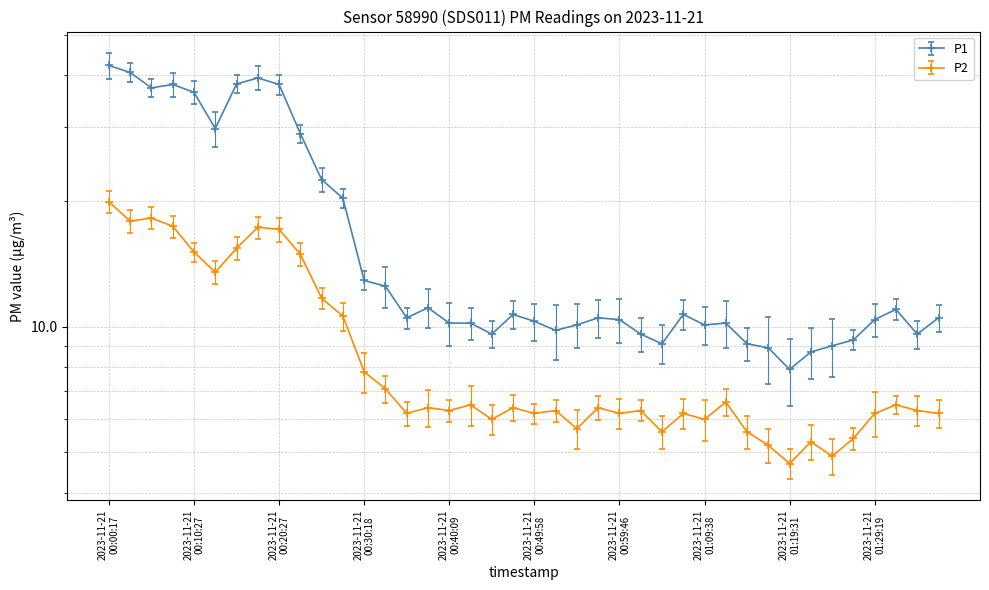

What is the difference between the P2 values at 2023-11-21T01:34:13 and 2023-11-21T01:12:05?

0.3